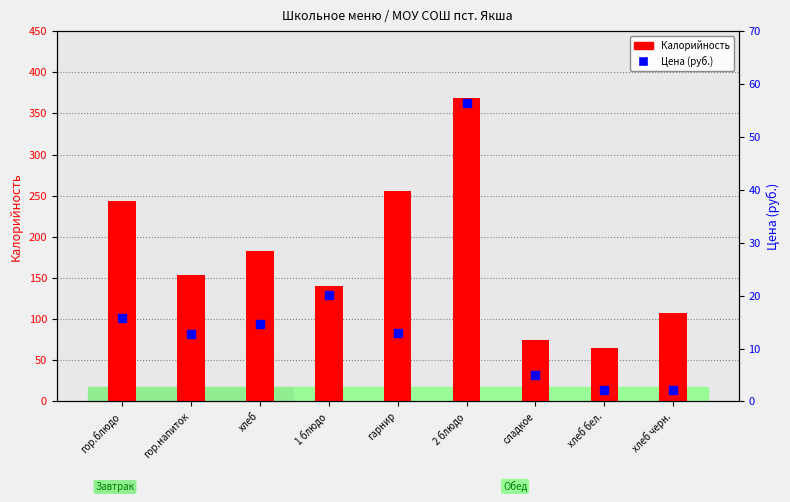

Which series has the largest Y range (max minus min)?

Калорийность